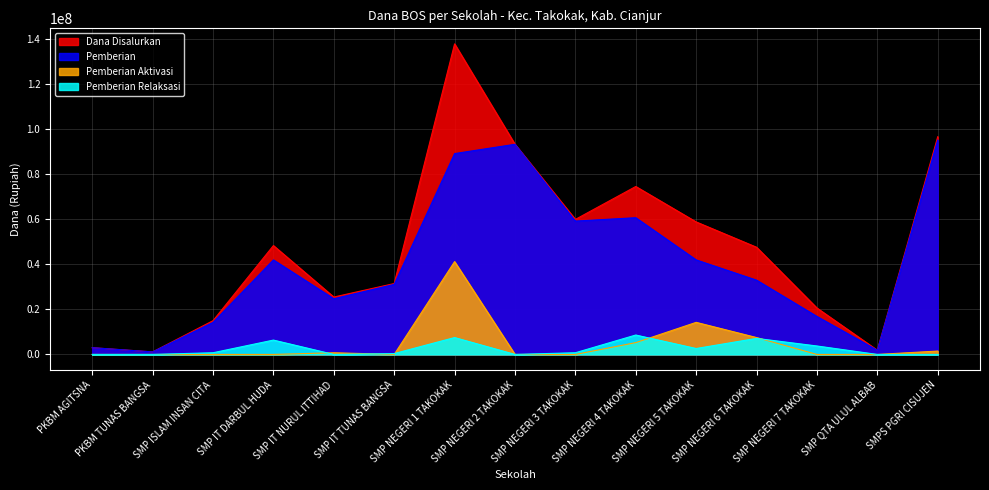

What is the value of the Dana Disalurkan point at the 13th from the left?

20625000